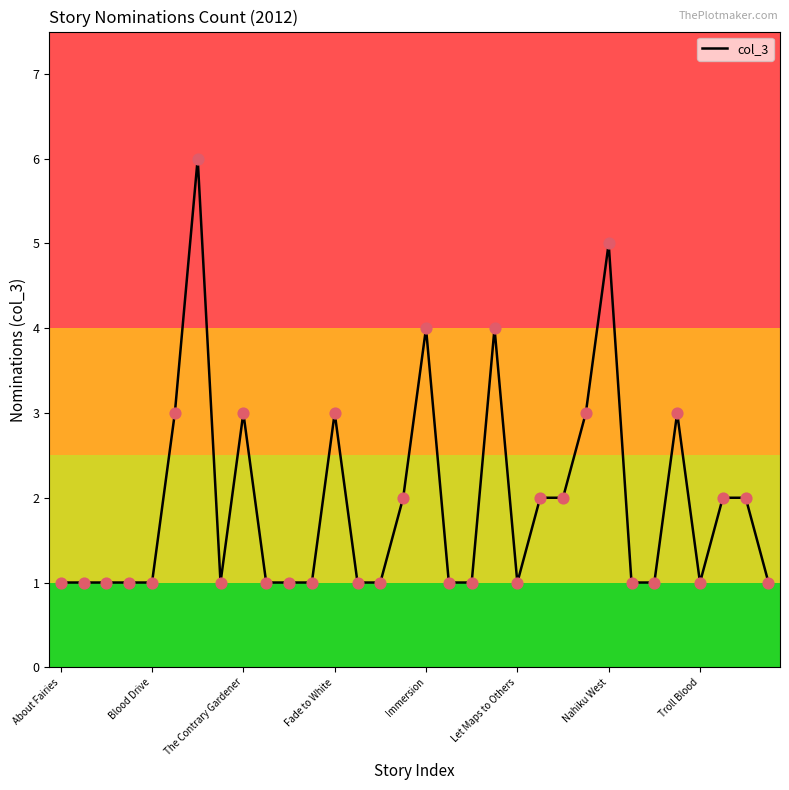

What is the greatest value displayed?

6